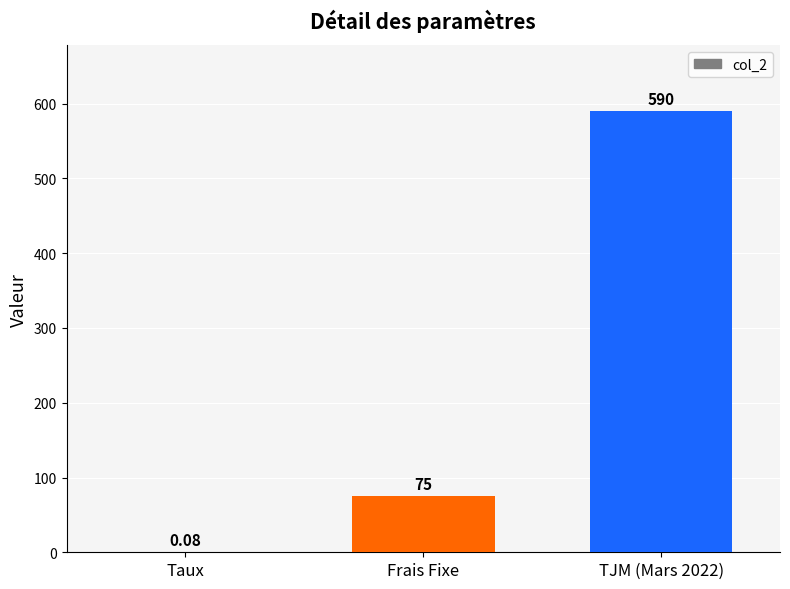

At which label is the value closest to 295?

Frais Fixe